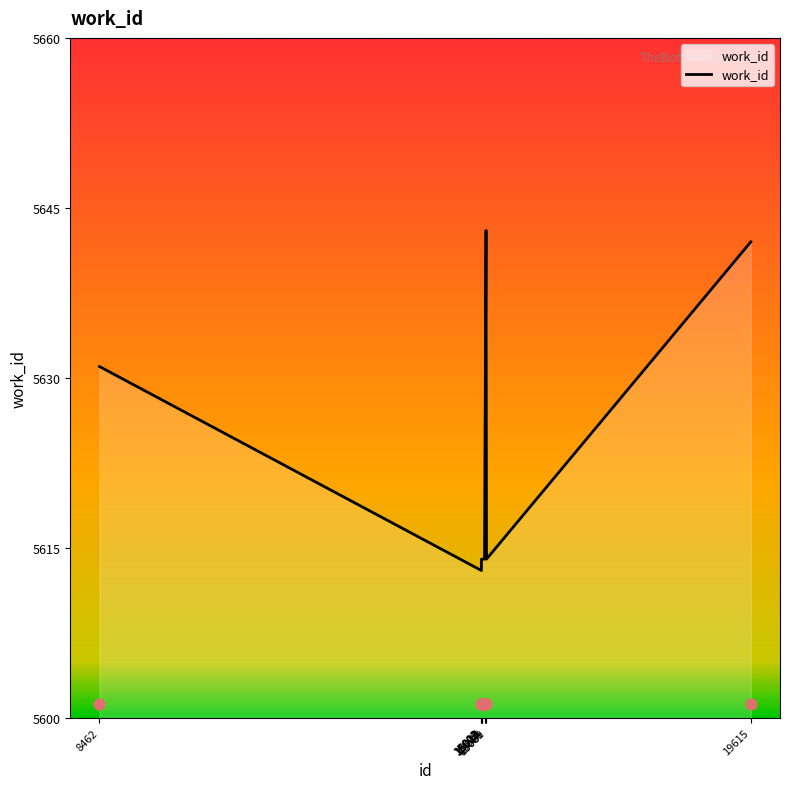

Which has a higher value, 15081 or 15017?

15081